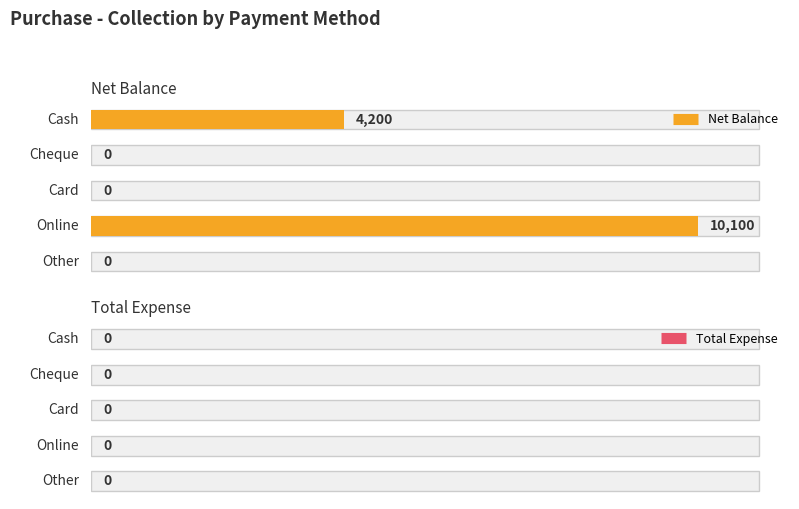

Reading left to right, transcribe all the data shown in this chart.

Net Balance: Cash=4200	Cheque=0	Card=0	Online=10100	Other=0
Total Expense: Cash=0	Cheque=0	Card=0	Online=0	Other=0